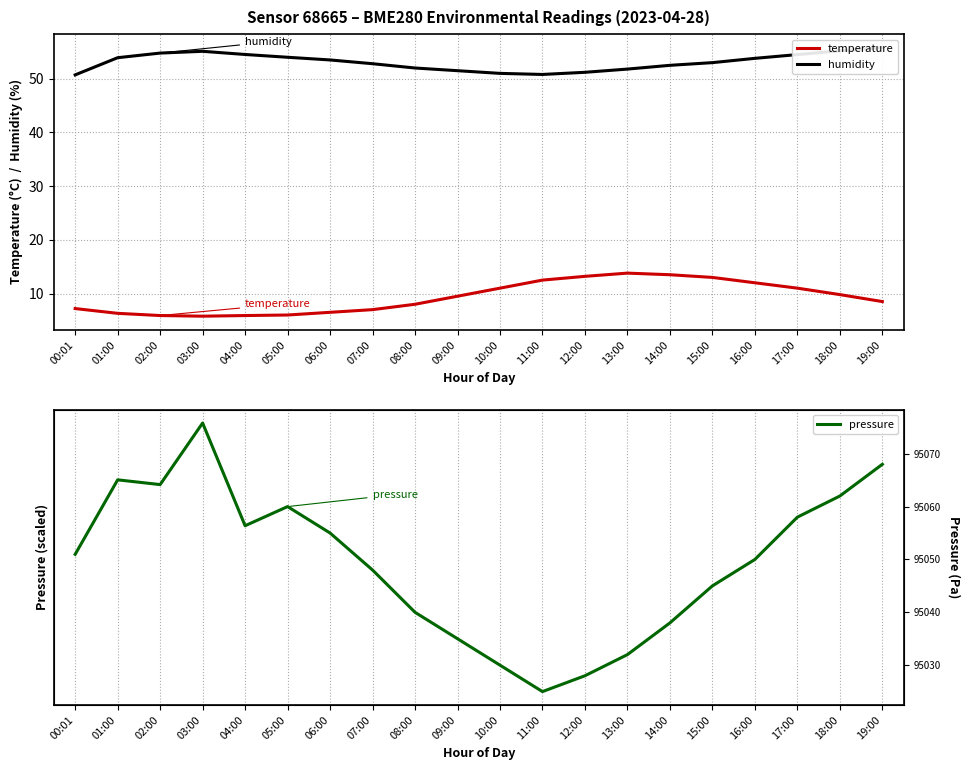

Which series has the widest spread of values?

pressure